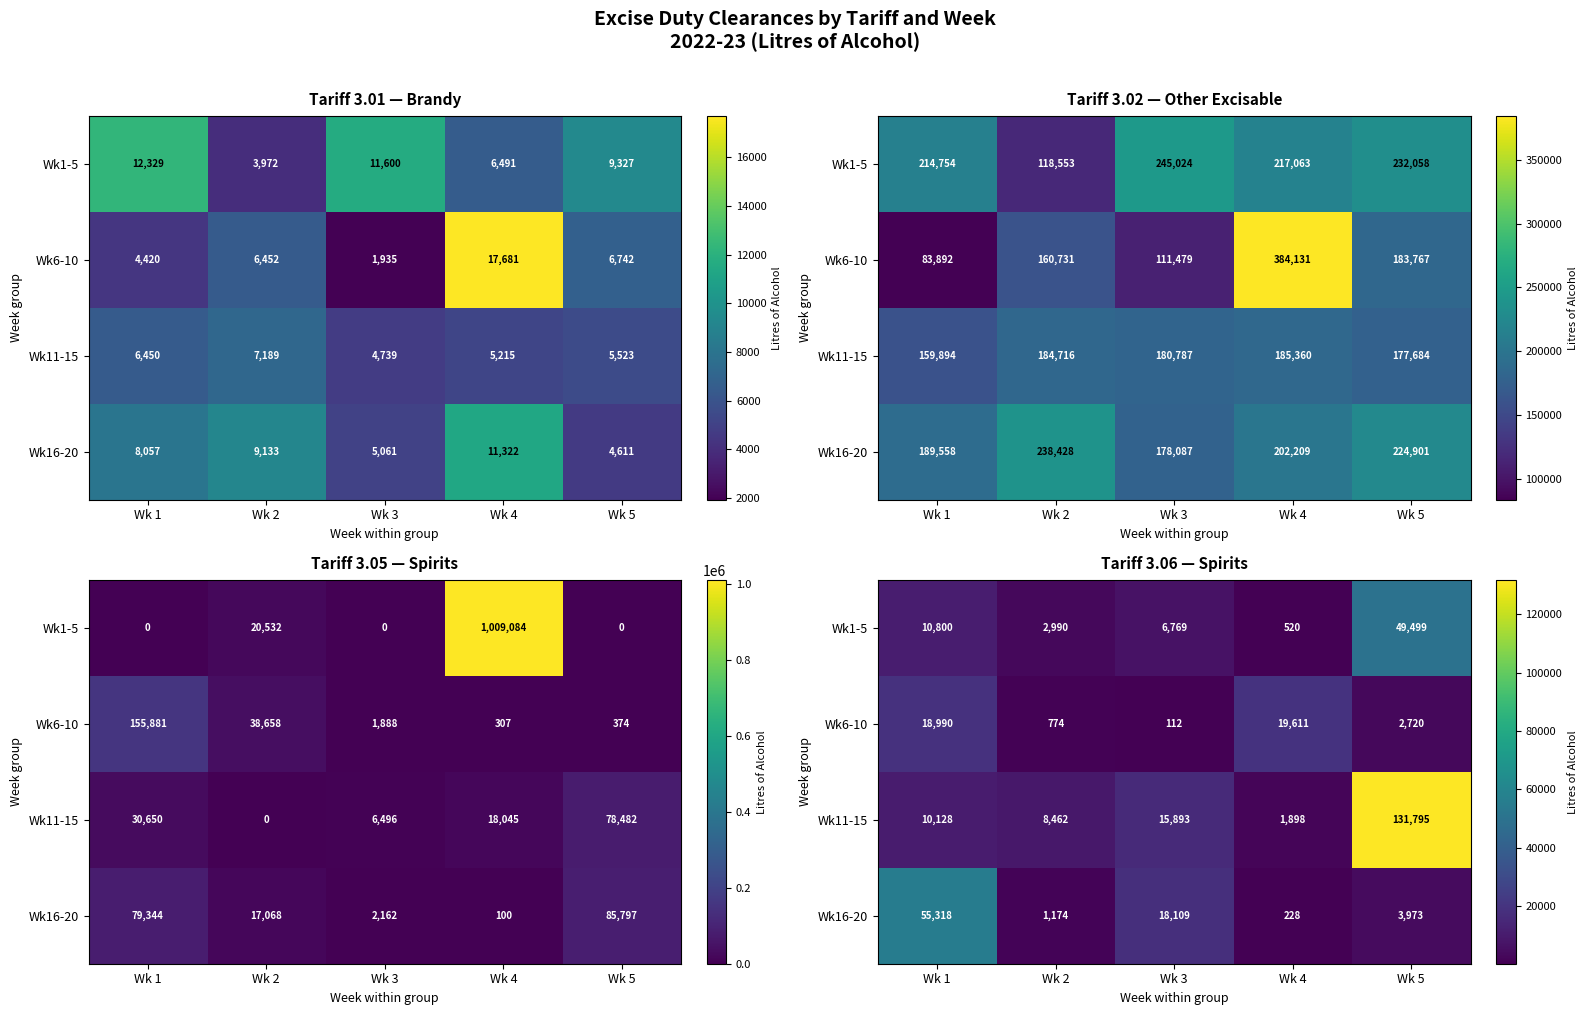

List the series in order of their peak value, highest first.

Wk11-15, Wk16-20, Wk1-5, Wk6-10